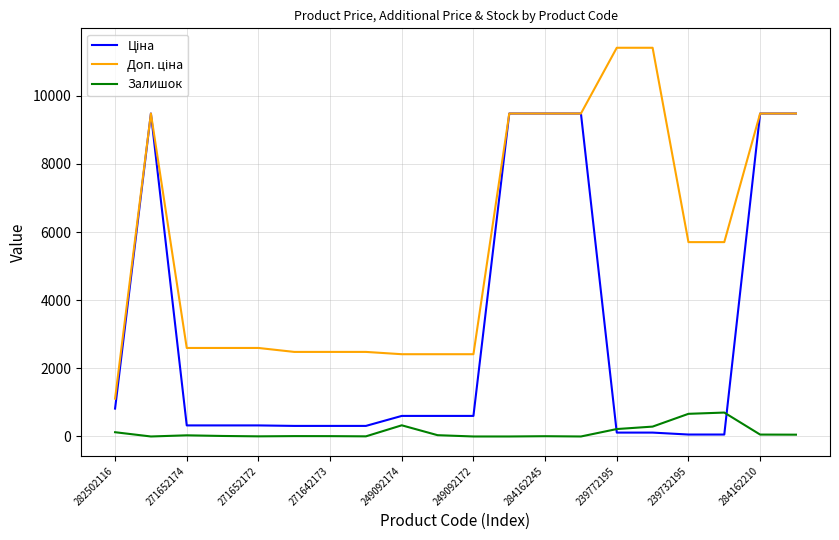

How many series are shown in this chart?

3